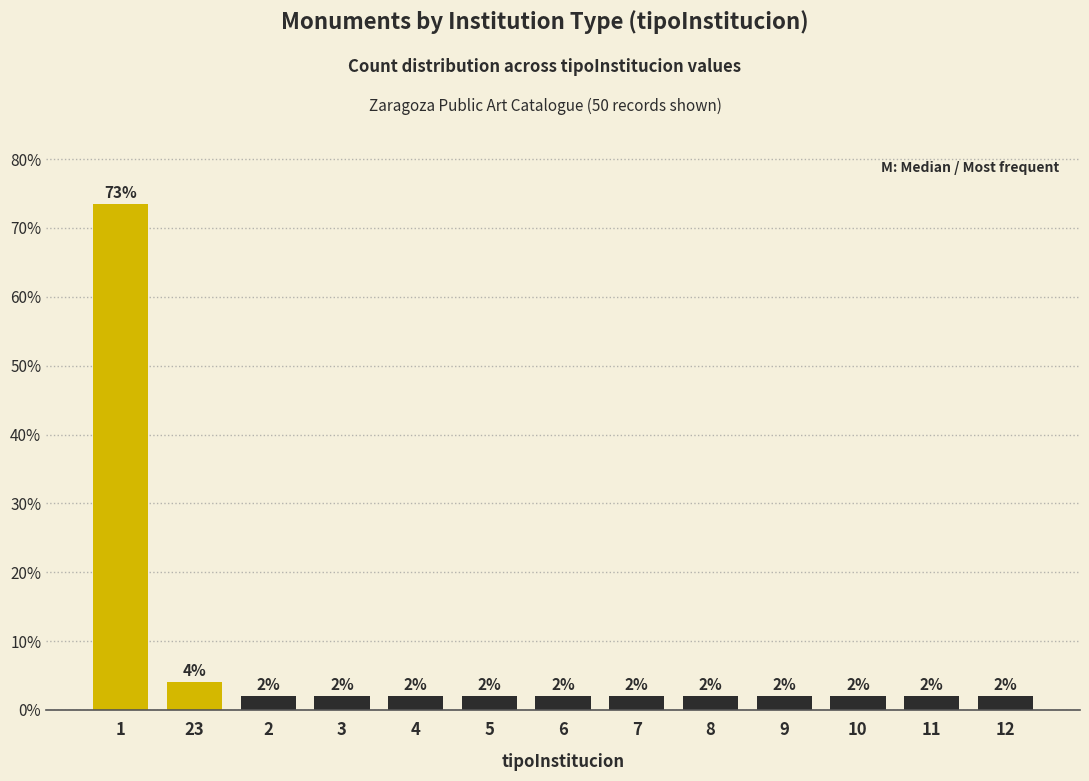

Approximately how many times larger is the value at 2 compared to 12?

1.0